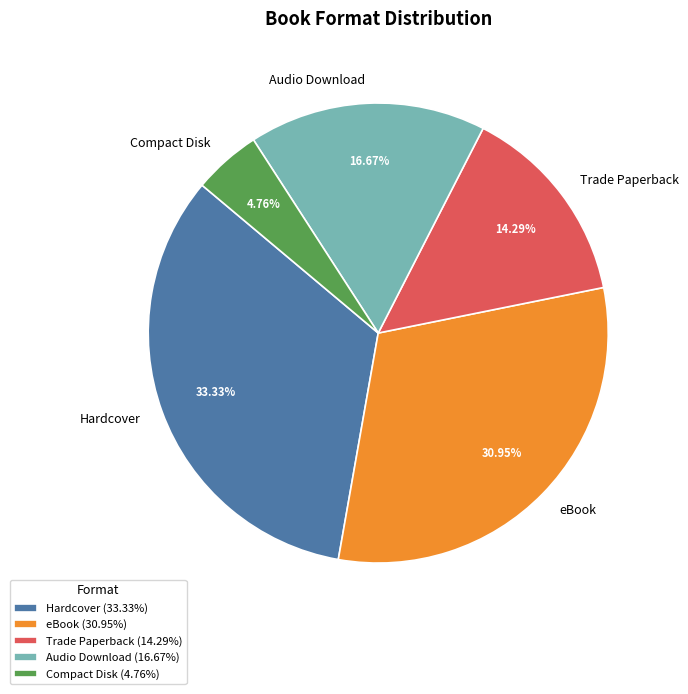

Between Audio Download and Trade Paperback, which is larger?

Audio Download